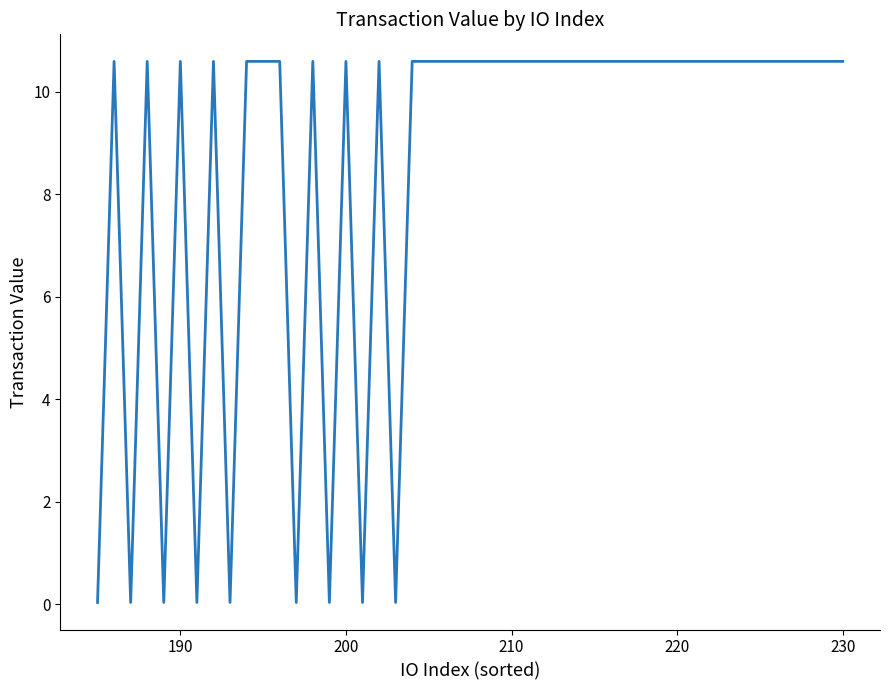

What is the maximum value shown in the chart?

10.6